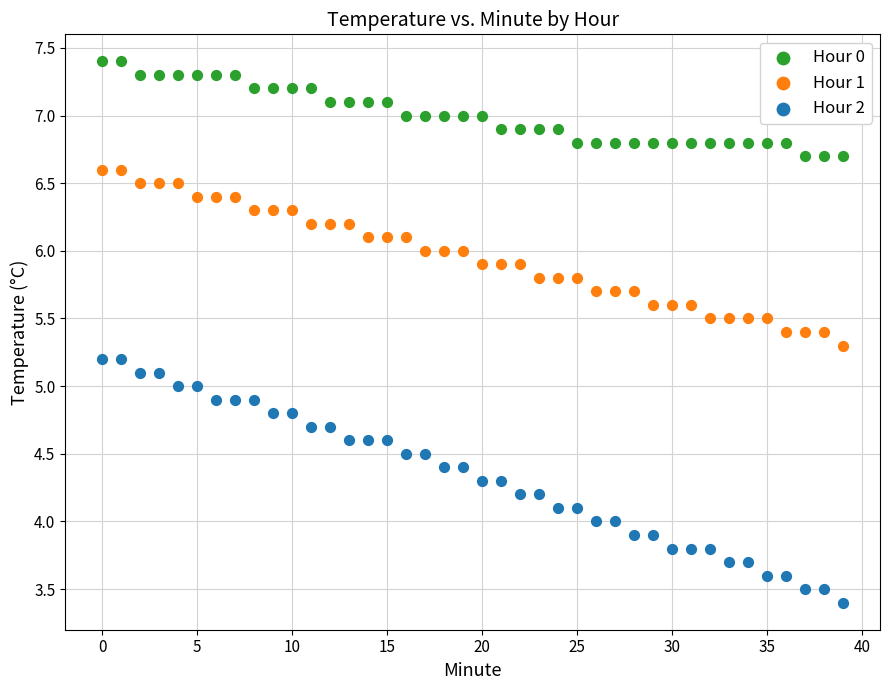

Across all data points, what is the range of Y values (max minus min)?

4.0